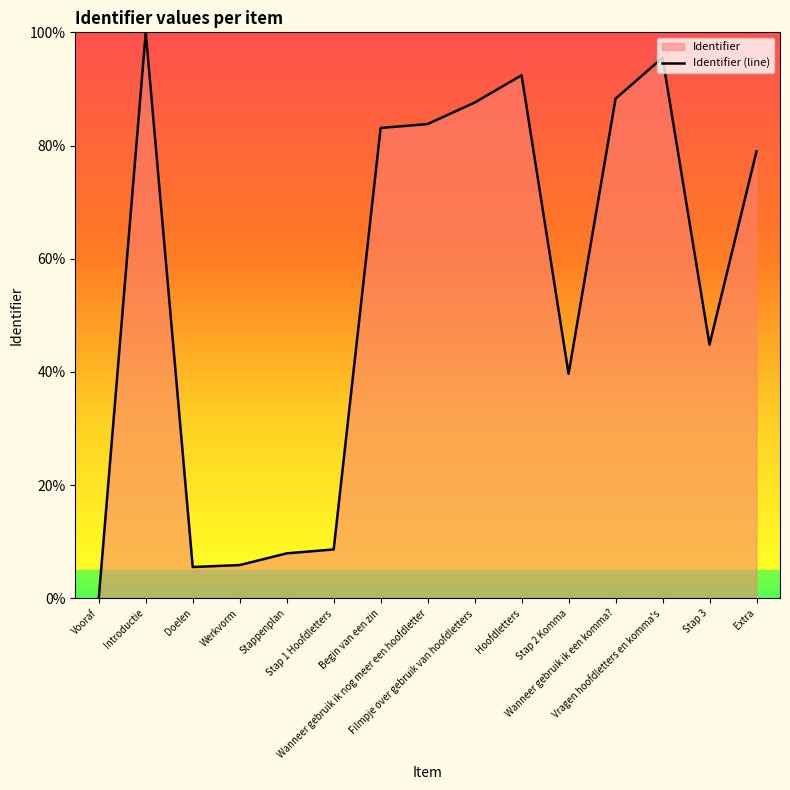

What is the change in value from Filmpje over gebruik van hoofdletters to Extra?

-8.6